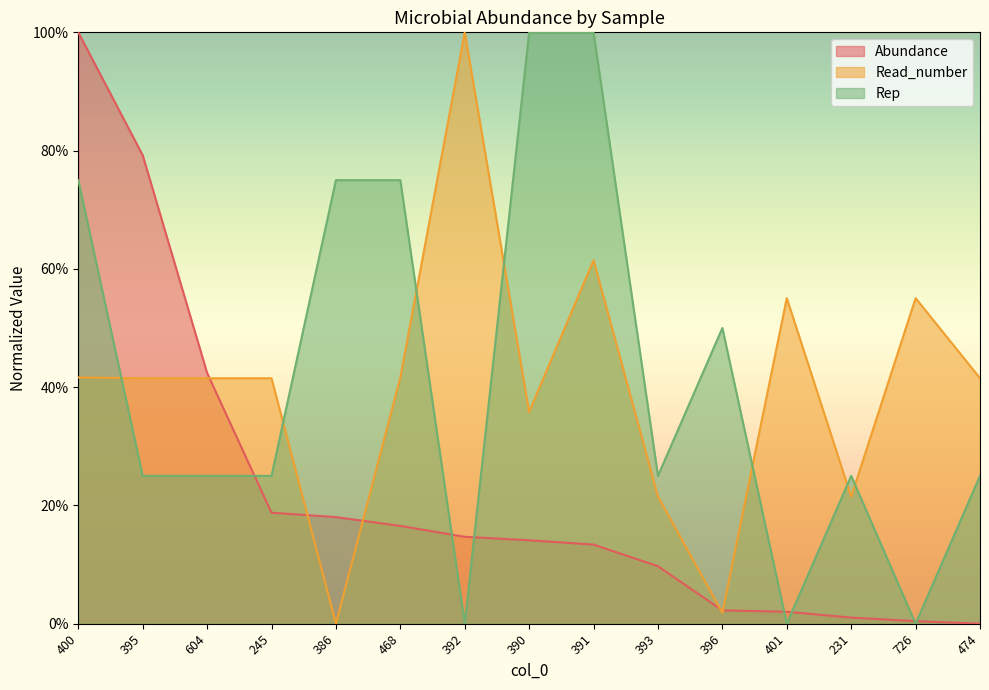

What is the maximum value shown in the chart?

1.0